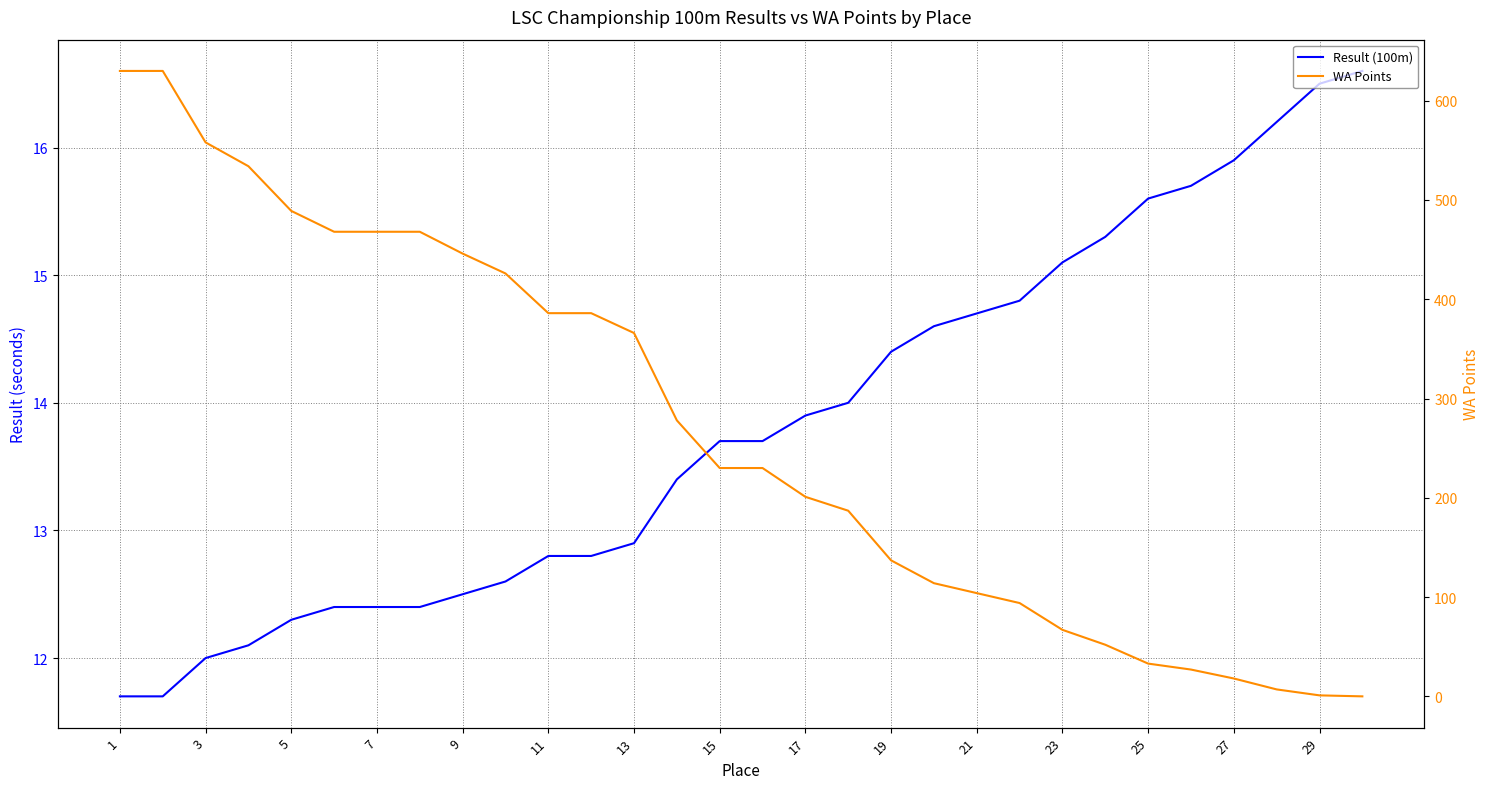

How many times do Result (100m) and WA Points cross each other?

1